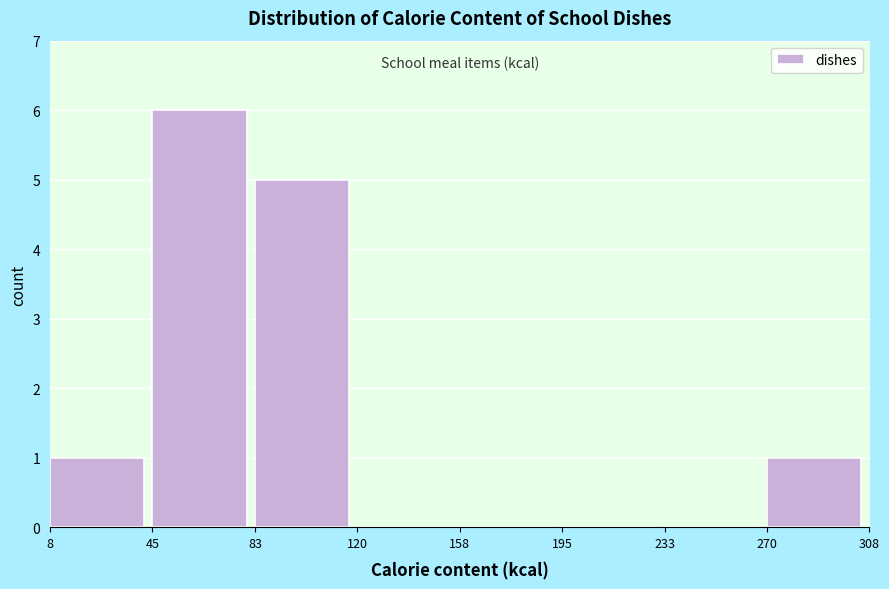

Over which range of the x-axis is the bar tallest?

45 to 83